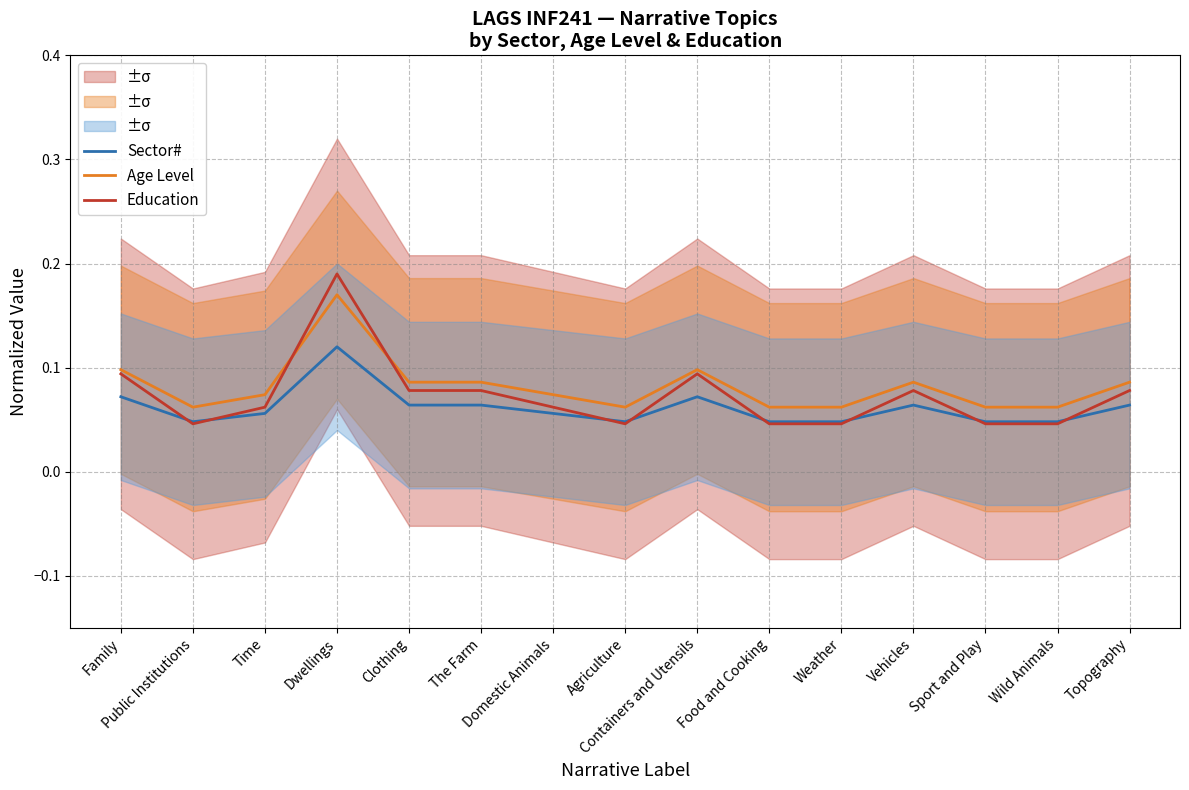

Reading left to right, transcribe all the data shown in this chart.

Sector#: Family=0.1	Public Institutions=0.0	Time=0.1	Dwellings=0.1	Clothing=0.1	The Farm=0.1	Domestic Animals=0.1	Agriculture=0.0	Containers and Utensils=0.1	Food and Cooking=0.0	Weather=0.0	Vehicles=0.1	Sport and Play=0.0	Wild Animals=0.0	Topography=0.1
Age Level: Family=0.1	Public Institutions=0.1	Time=0.1	Dwellings=0.2	Clothing=0.1	The Farm=0.1	Domestic Animals=0.1	Agriculture=0.1	Containers and Utensils=0.1	Food and Cooking=0.1	Weather=0.1	Vehicles=0.1	Sport and Play=0.1	Wild Animals=0.1	Topography=0.1
Education: Family=0.1	Public Institutions=0.0	Time=0.1	Dwellings=0.2	Clothing=0.1	The Farm=0.1	Domestic Animals=0.1	Agriculture=0.0	Containers and Utensils=0.1	Food and Cooking=0.0	Weather=0.0	Vehicles=0.1	Sport and Play=0.0	Wild Animals=0.0	Topography=0.1